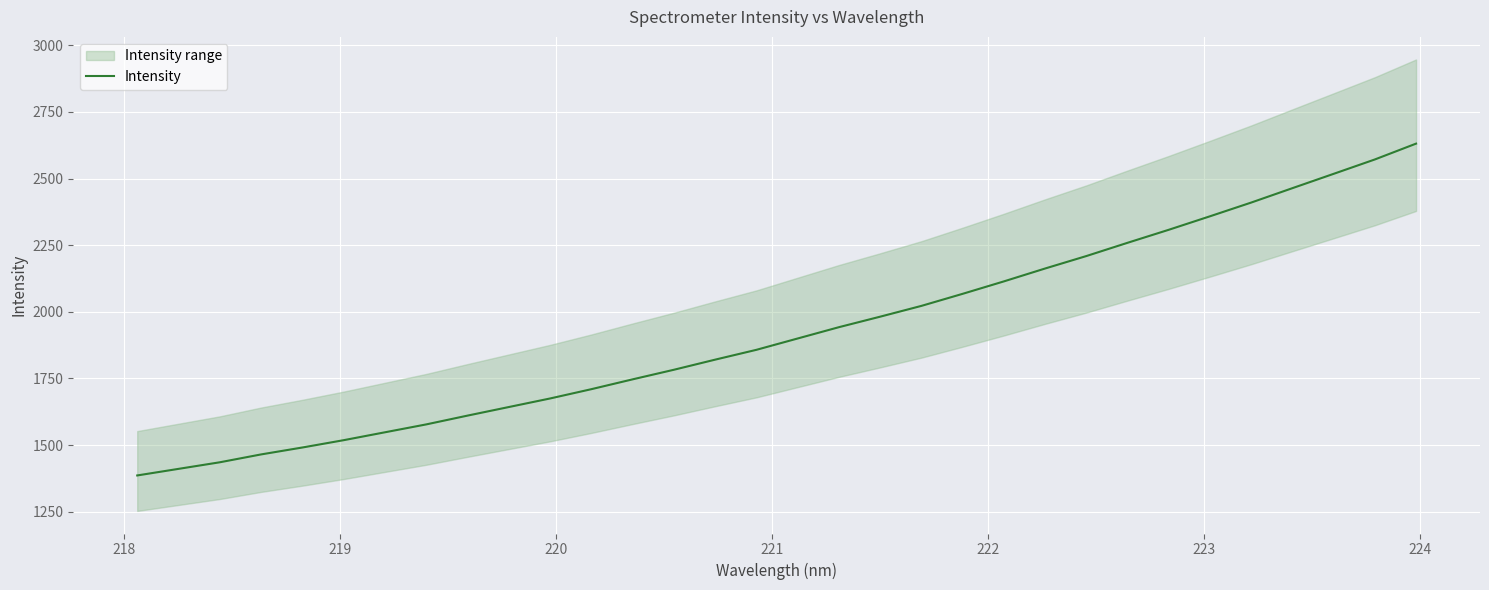

What is the minimum value for Intensity?

1386.3